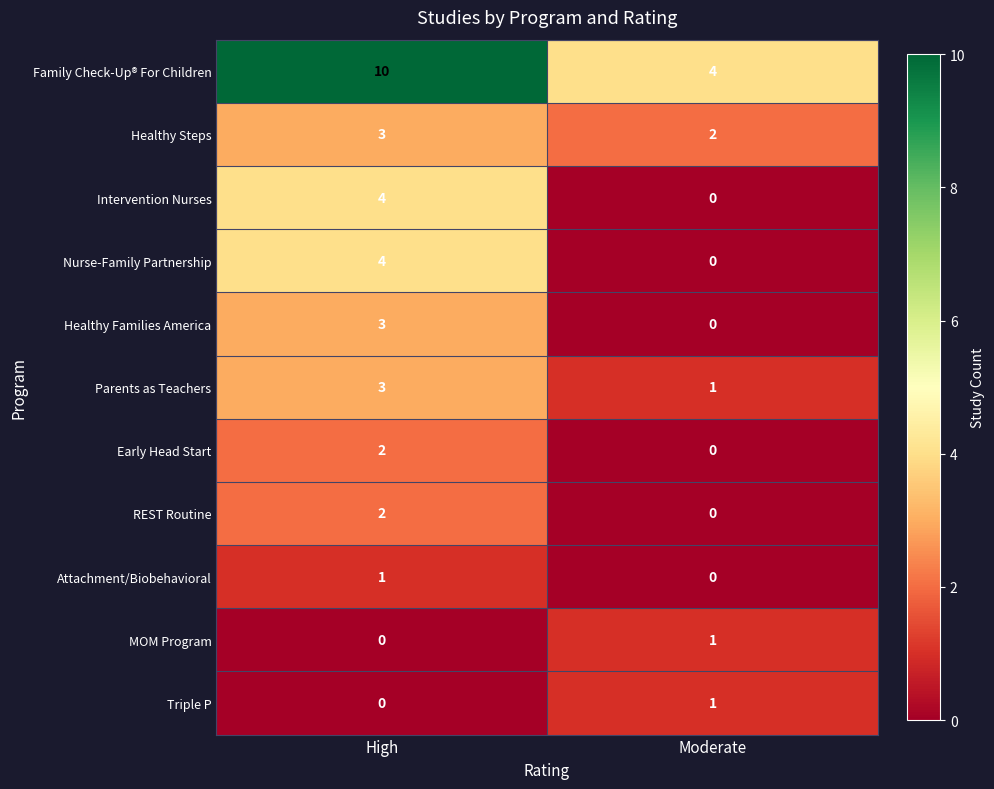

Is it true that Early Head Start equals 2 at High?

True